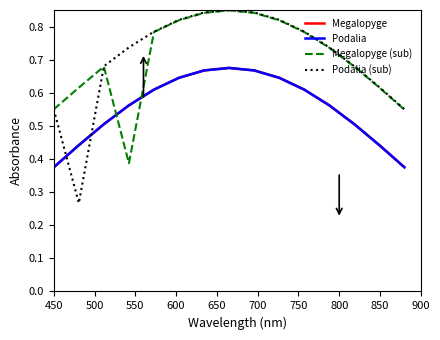

Does the chart have visible grid lines?

No